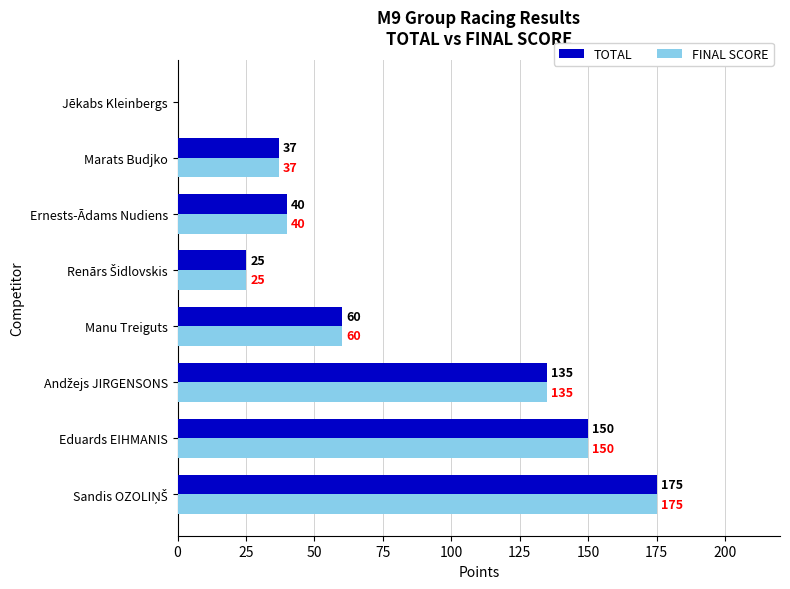

At which label is TOTAL closest to 87?

Manu Treiguts